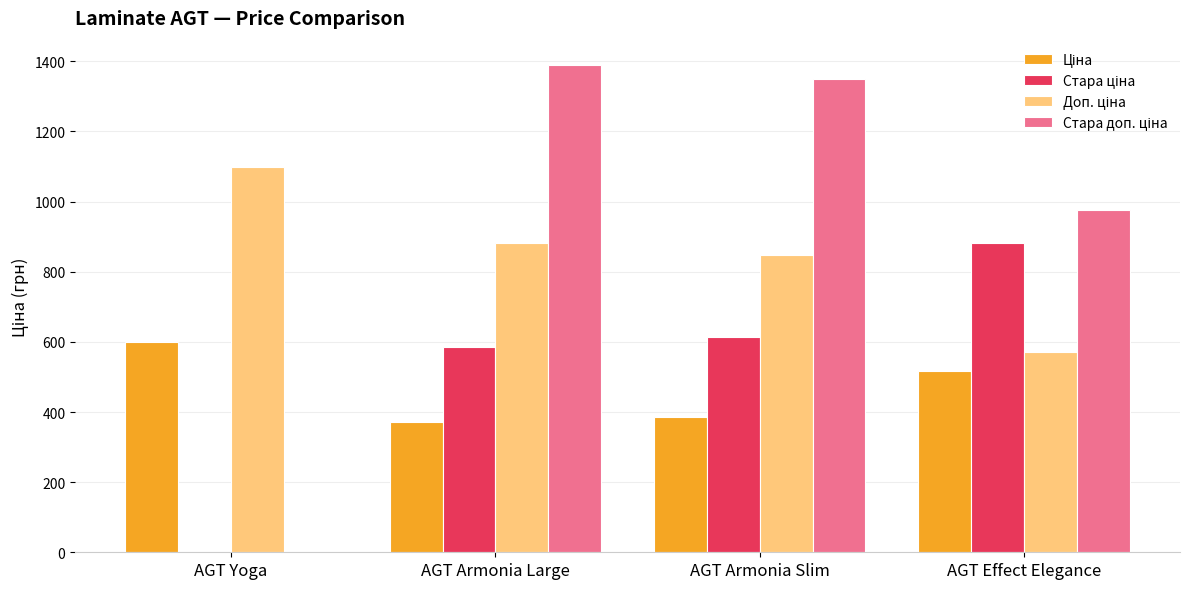

What is the total value across all series at AGT Armonia Slim?

3200.8